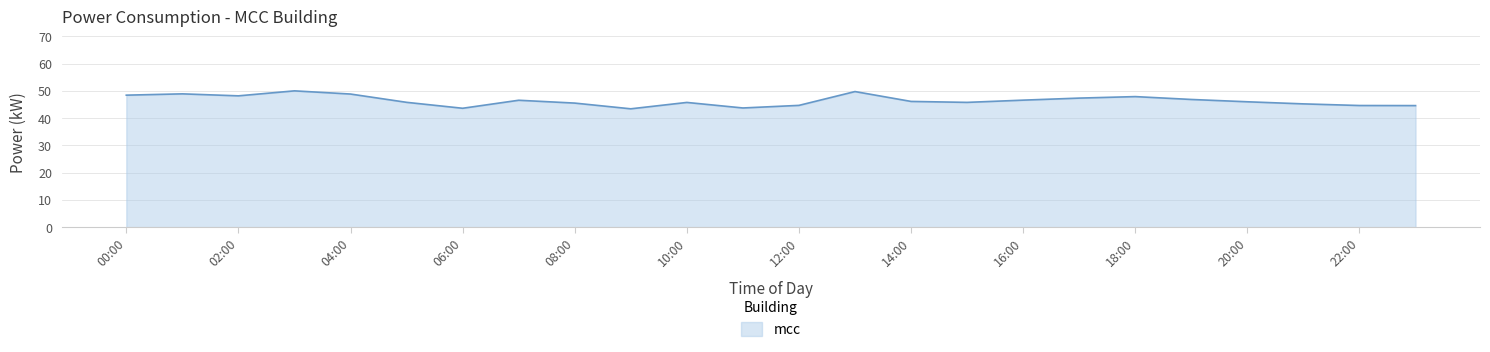

What is the maximum value shown in the chart?

50.0